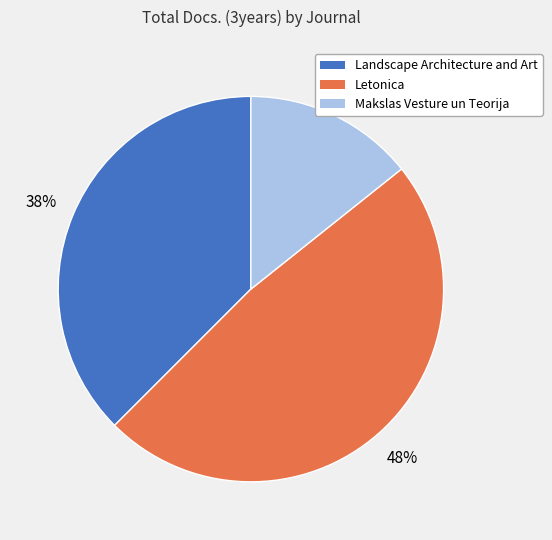

Combined, do Makslas Vesture un Teorija and Letonica account for over 50%?

Yes